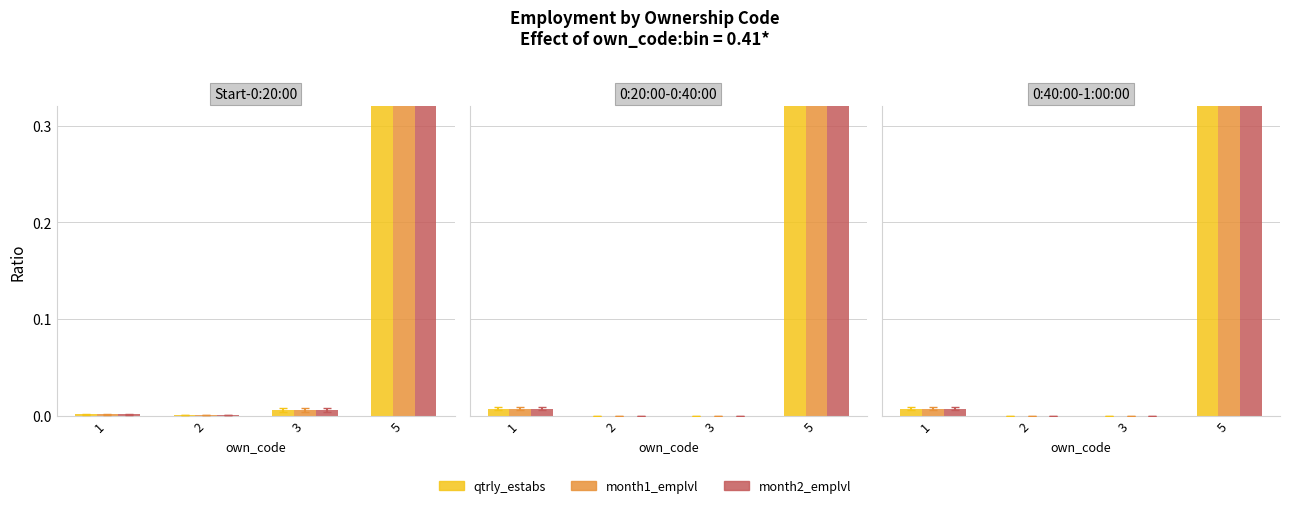

What are all the series names shown in the legend?

qtrly_estabs, month1_emplvl, month2_emplvl